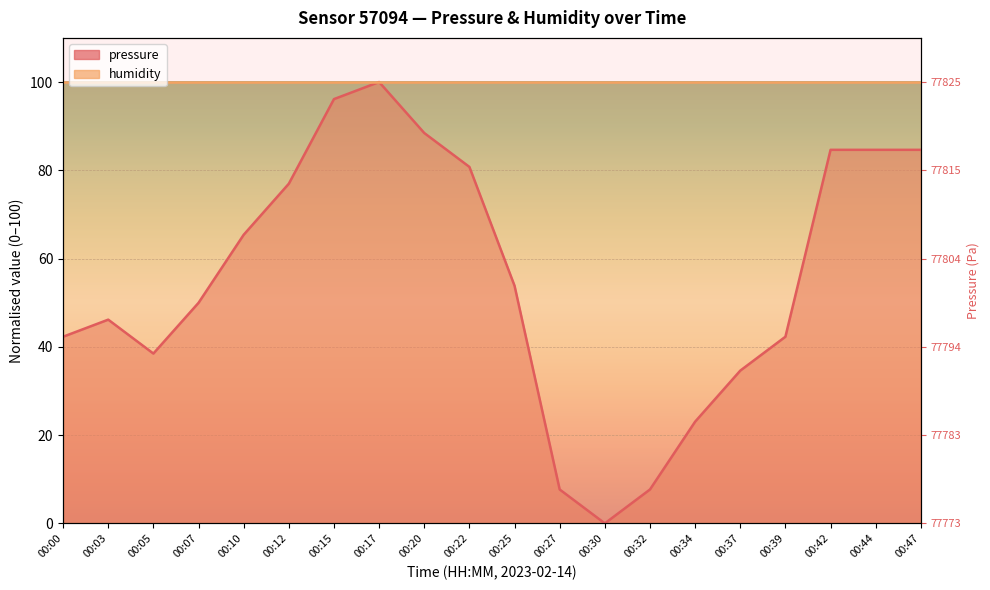

Count the number of categories in the chart.

20